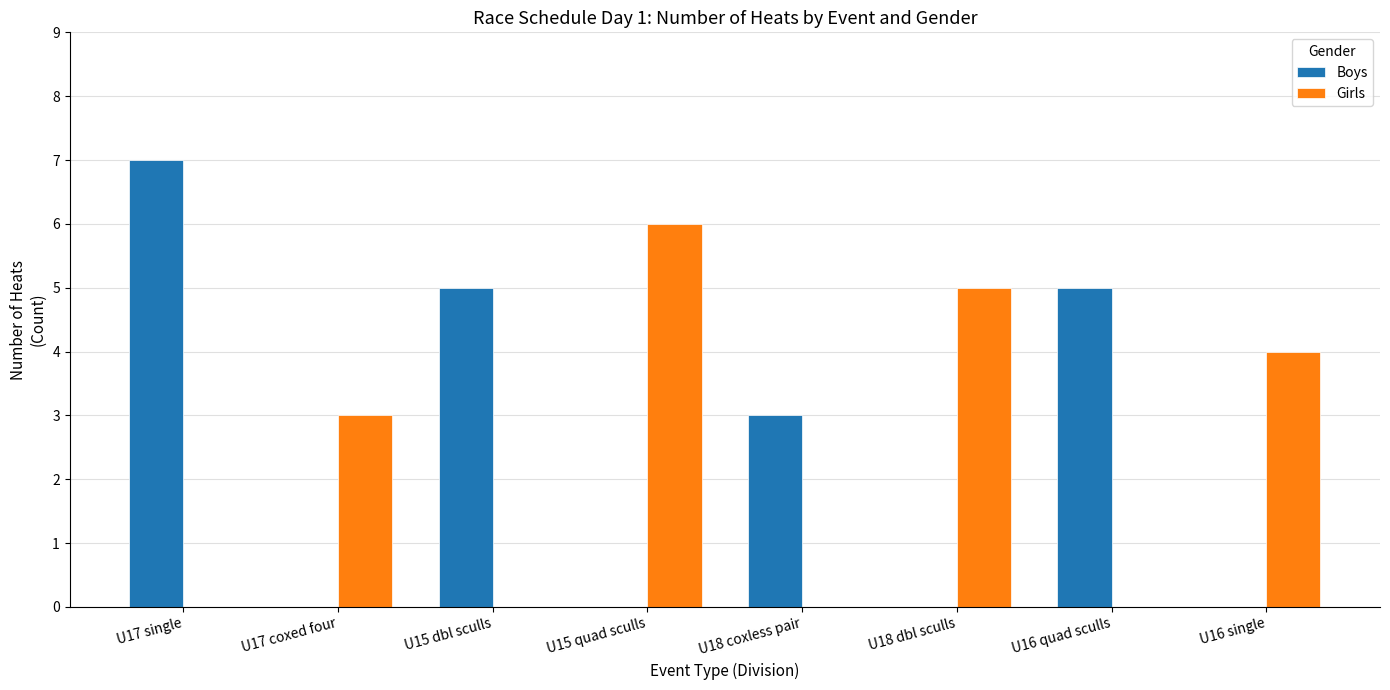

Read the Girls value at U15 quad sculls.

6